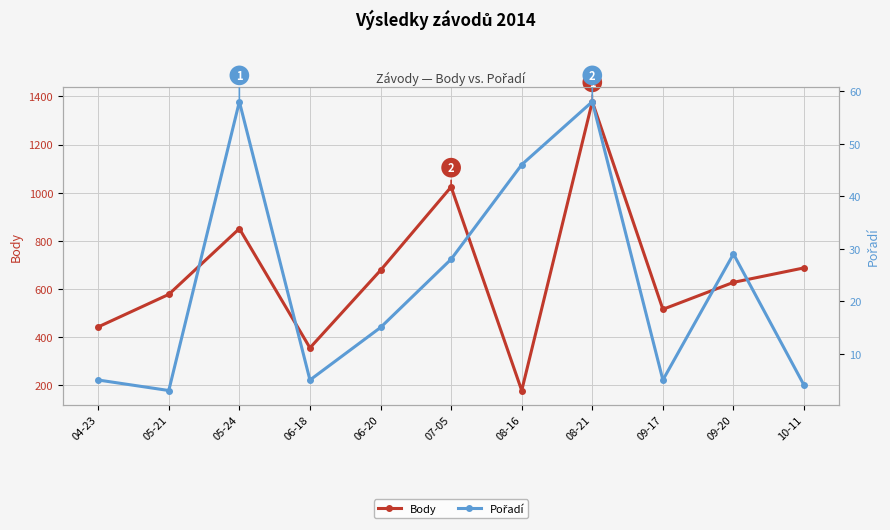

At 09-17, list the series in order from smallest to largest.

Pořadí, Body